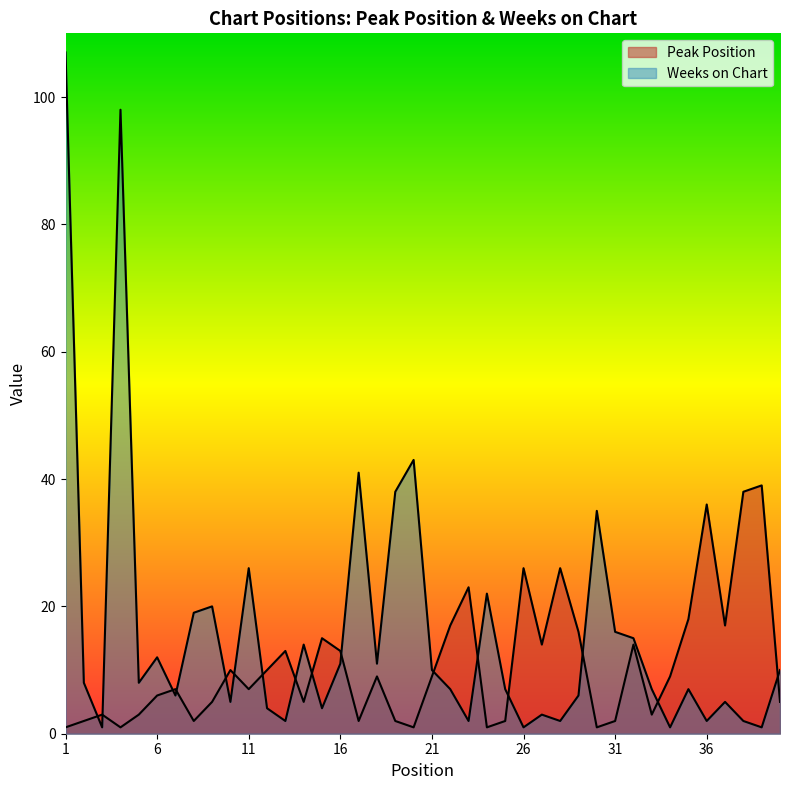

In Weeks on Chart, how many points are higher than both neighbors (excluding endpoints)?

12